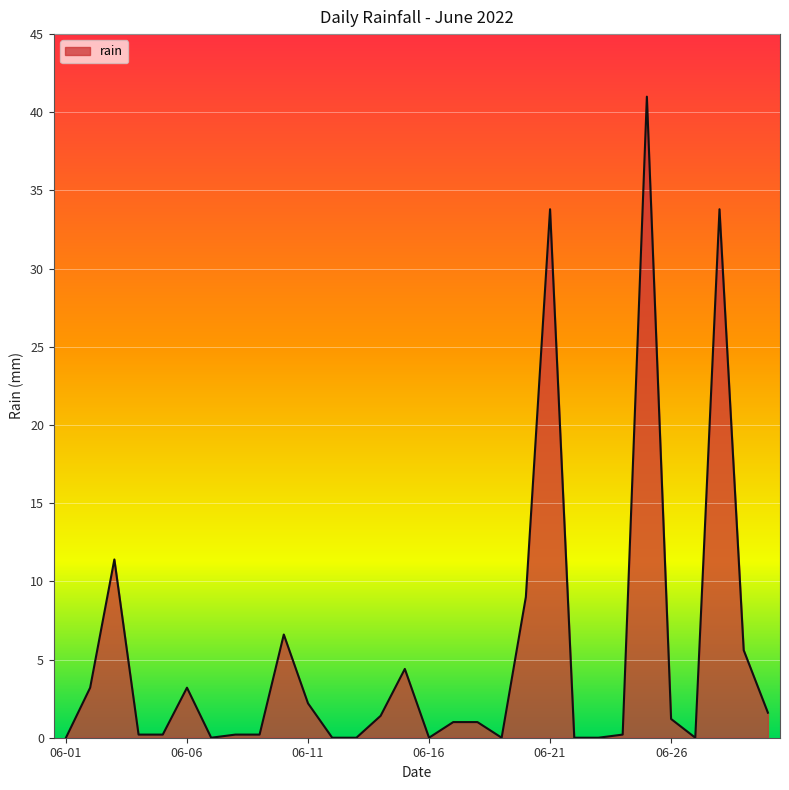

What is the difference between the maximum and minimum values?

41.0